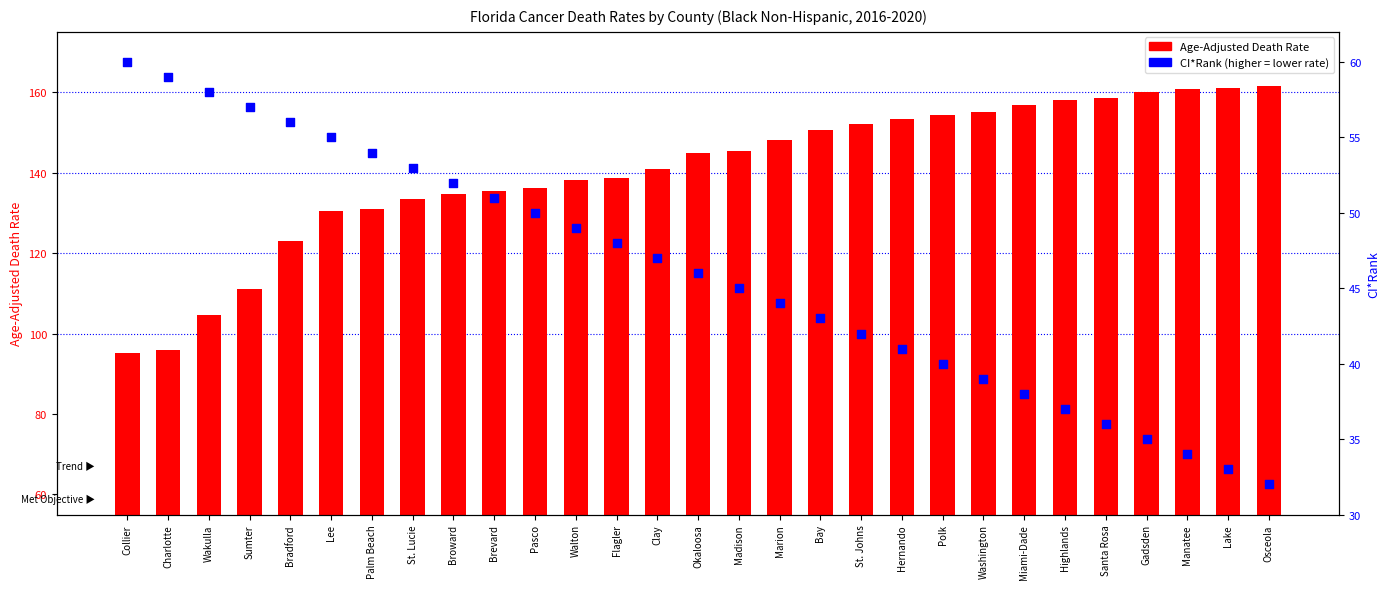

At how many categories does at least one series exceed 92?

29